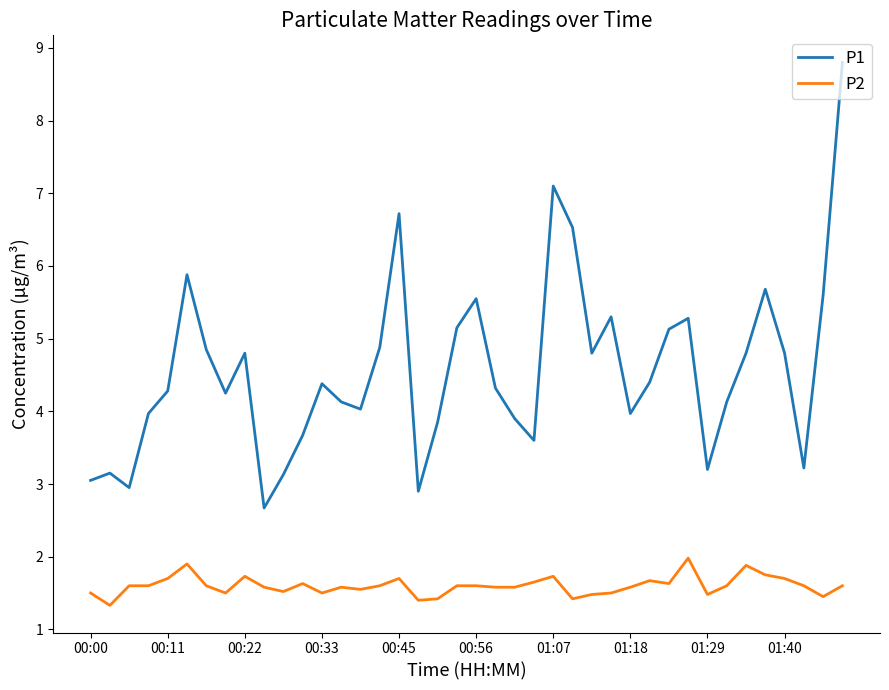

True or false: P2 and P1 intersect in this chart.

False